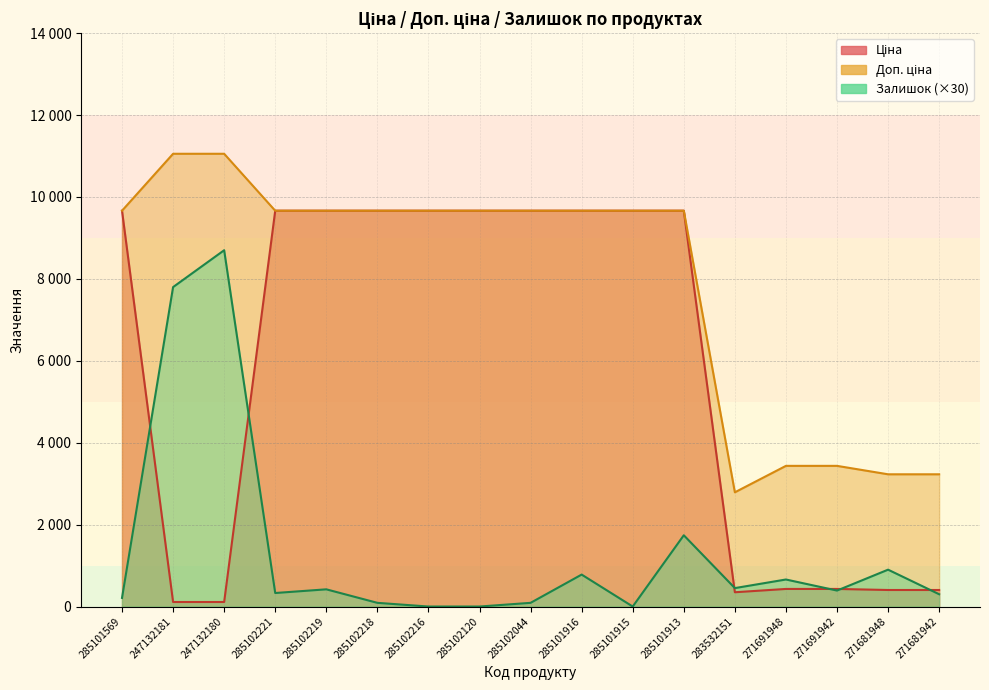

What are all the series names shown in the legend?

Ціна, Доп. ціна, Залишок